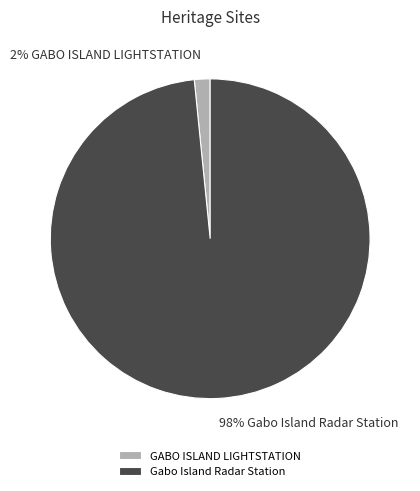

Which slice is the smallest?

GABO ISLAND LIGHTSTATION